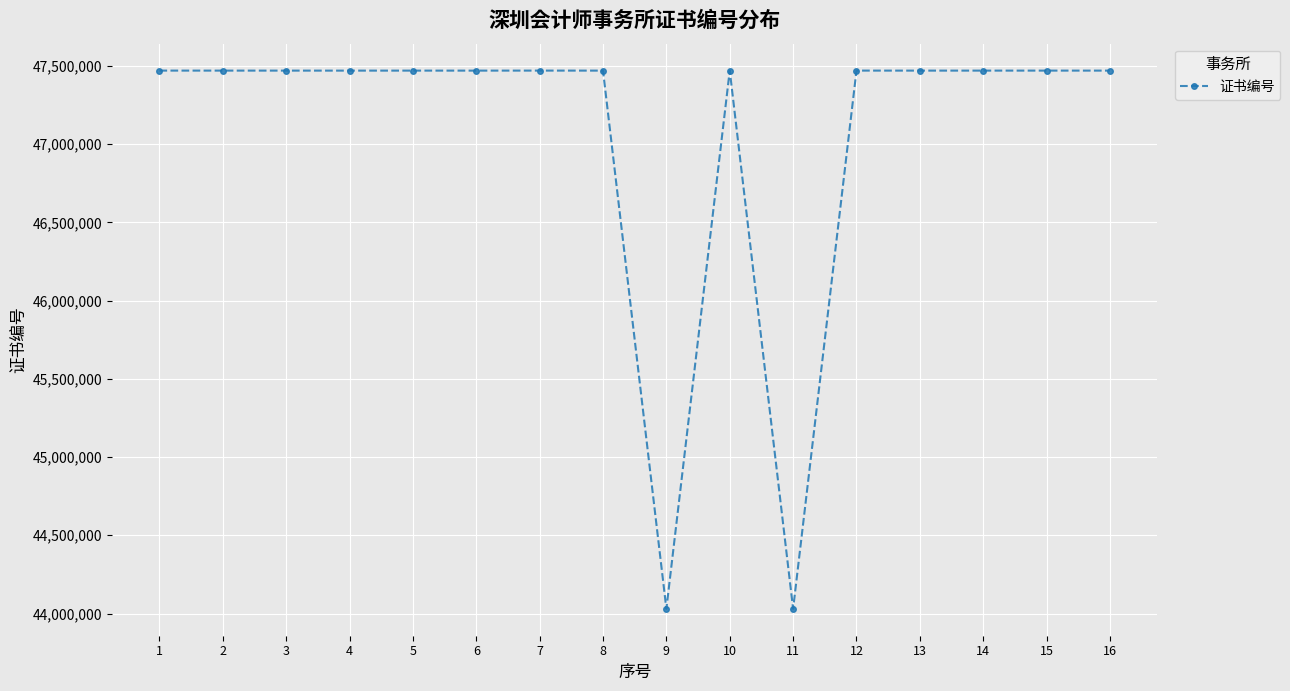

What is the maximum value shown in the chart?

47470284